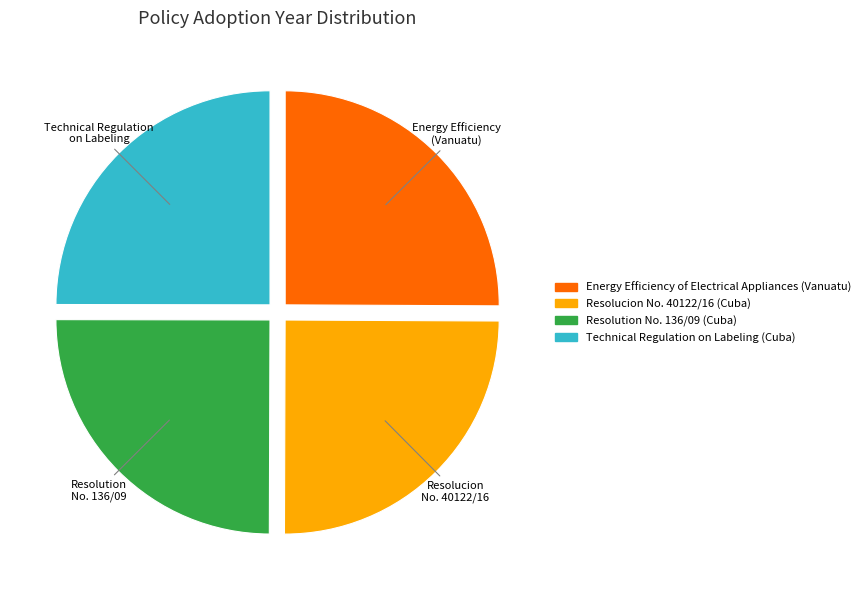

Approximately how many times larger is the value at Resolution No. 136/09 (Cuba) compared to Resolucion No. 40122/16 (Cuba)?

1.0